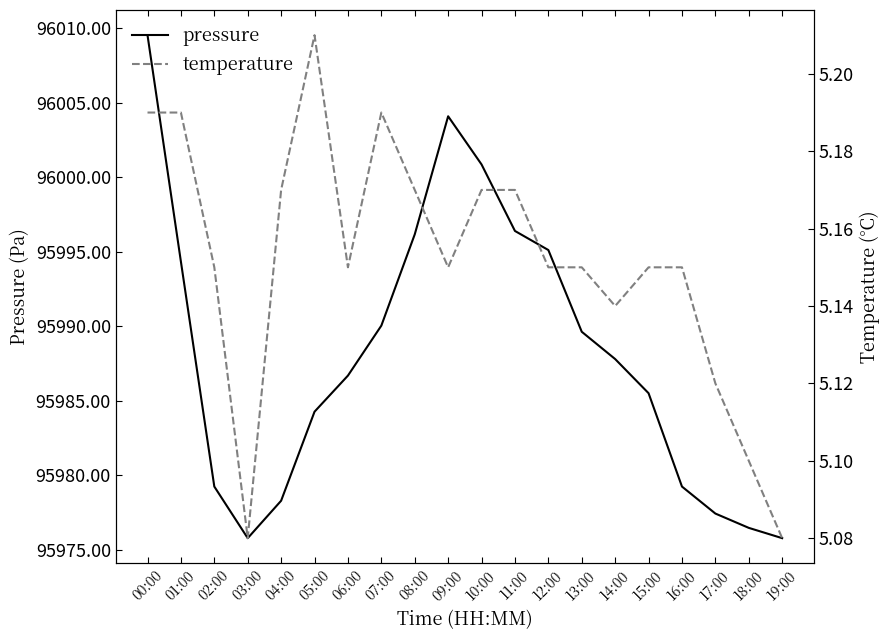

What is the difference between the maximum and minimum values in the pressure series?

33.7